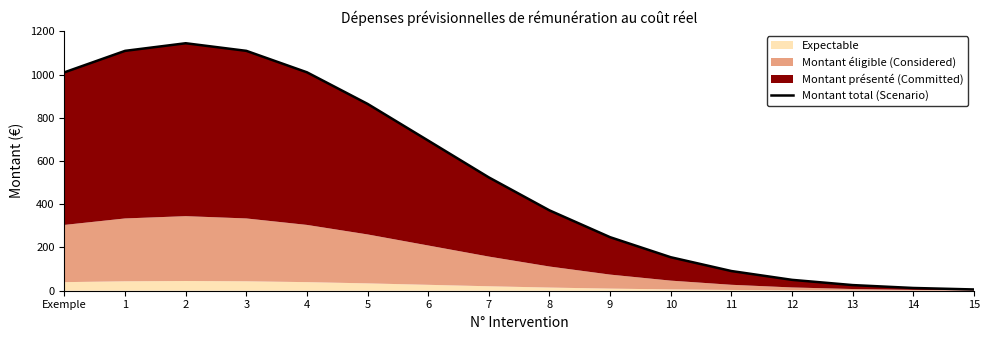

What is the label of the 14th point from the left?

13